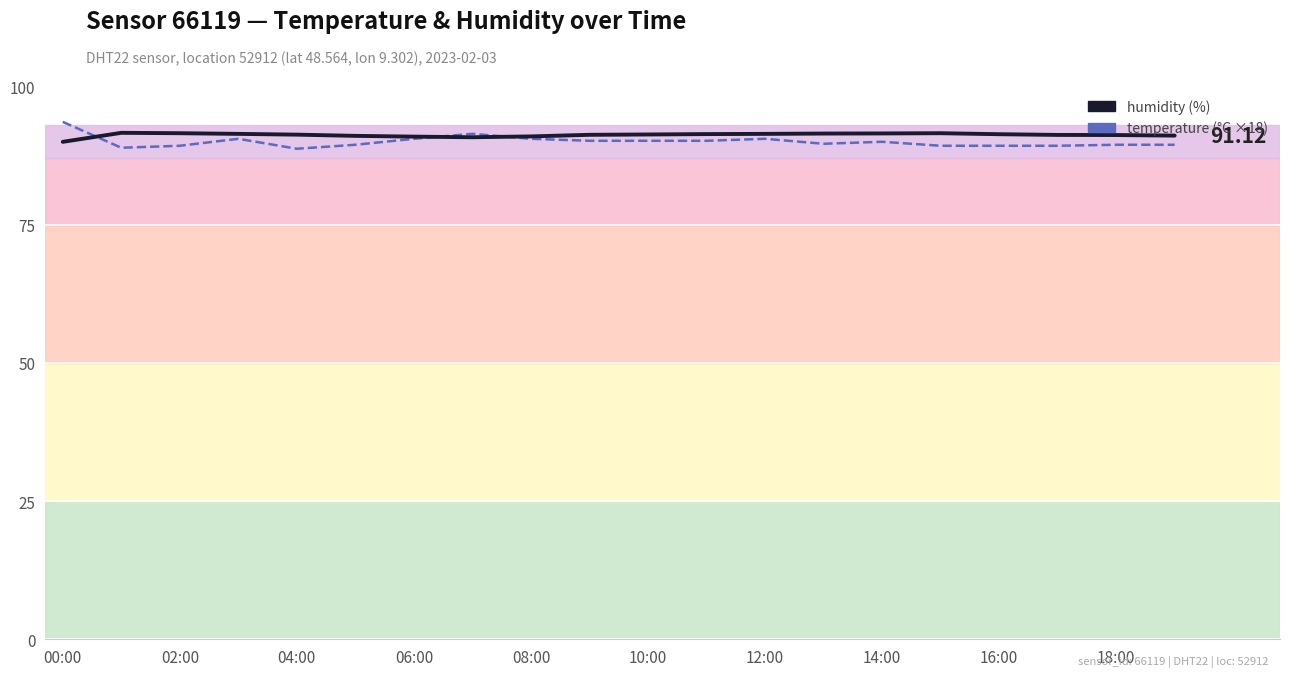

At which label does humidity reach its peak?

02:00